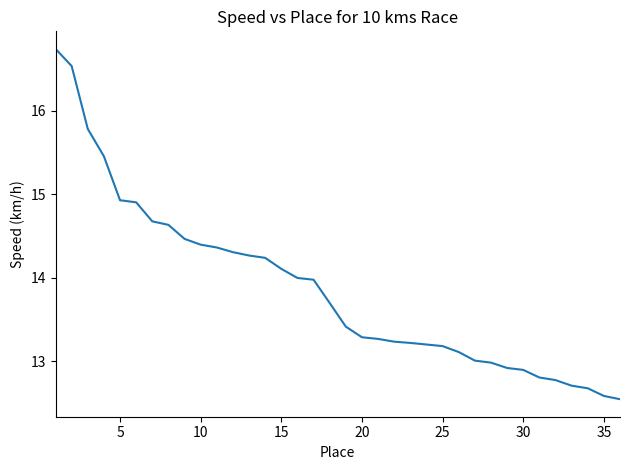

The value at 25 is 13.2. True or false?

True